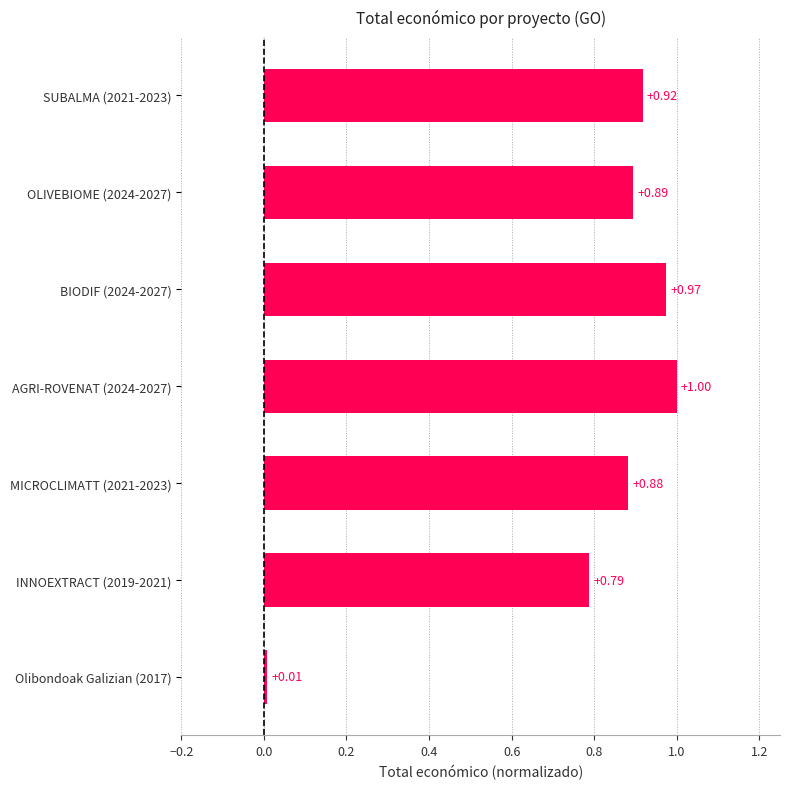

What is the greatest value displayed?

1.0